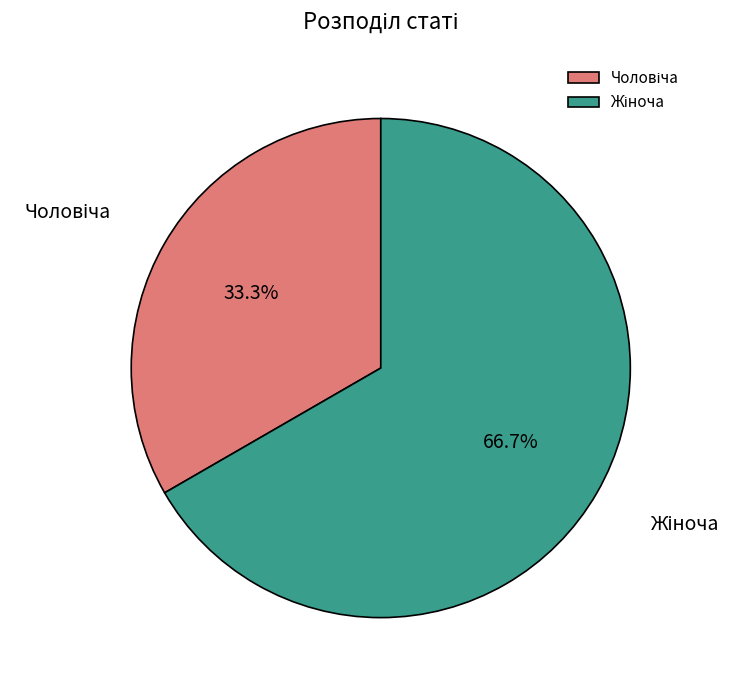

Is there any slice that represents more than half of the pie?

Yes